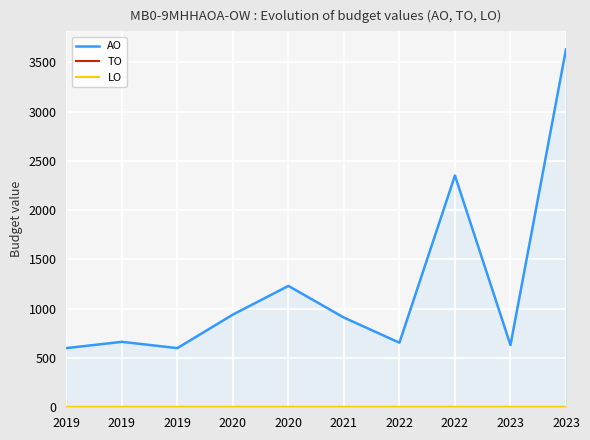

True or false: LO and AO cross at least once.

False